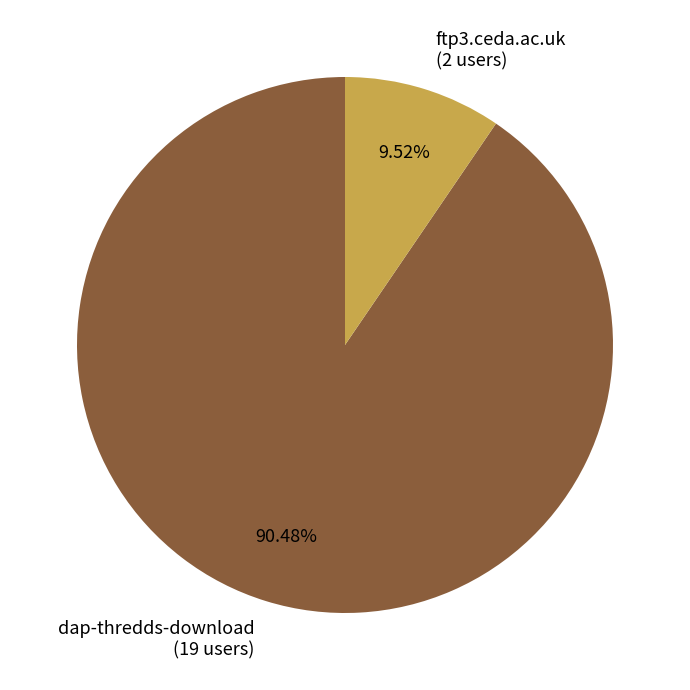

The ftp3.ceda.ac.uk slice represents 10% of the pie. True or false?

True